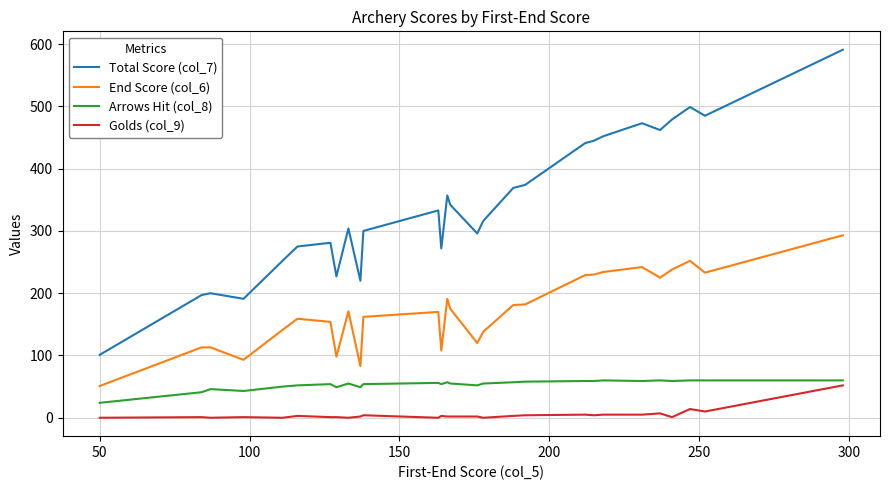

True or false: Total Score (col_7) and End Score (col_6) cross at least once.

False